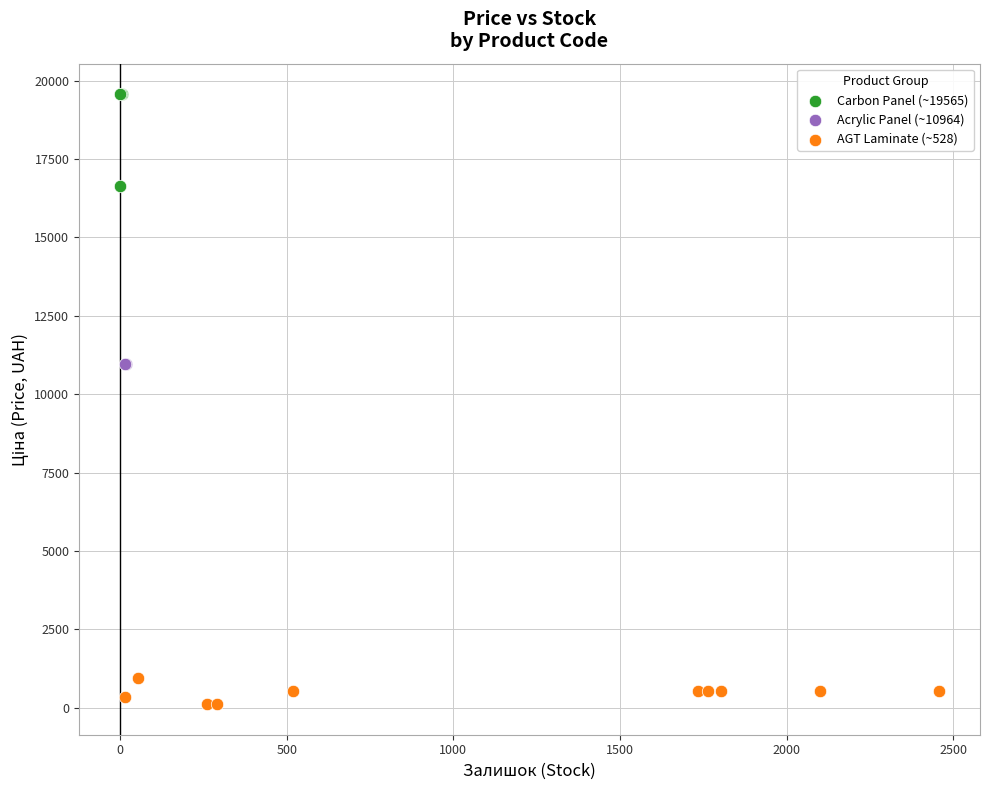

Which series contains the lowest Y value?

AGT Laminate (~528)